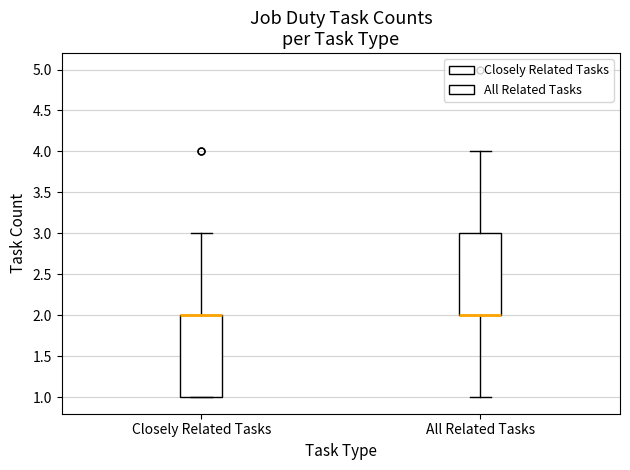

Reading left to right, transcribe this box plot: for each box, give where its median line is, the range the box spans, and where its two whiskers end, as read against the y-axis. The values are not printed on the chart, so give them approximately, as read against the axis.

Closely Related Tasks: median 2 (drawn on the box's upper edge), box 1 to 2, whiskers 1 to 3
All Related Tasks: median 2 (drawn on the box's lower edge), box 2 to 3, whiskers 1 to 4